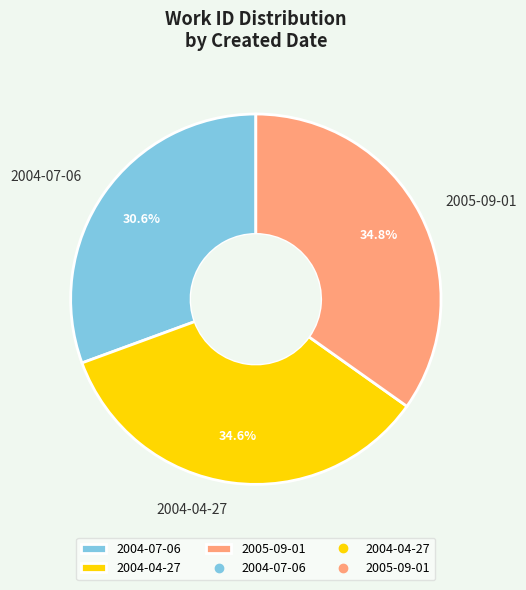

Which has a higher value, 2004-07-06 or 2005-09-01?

2005-09-01